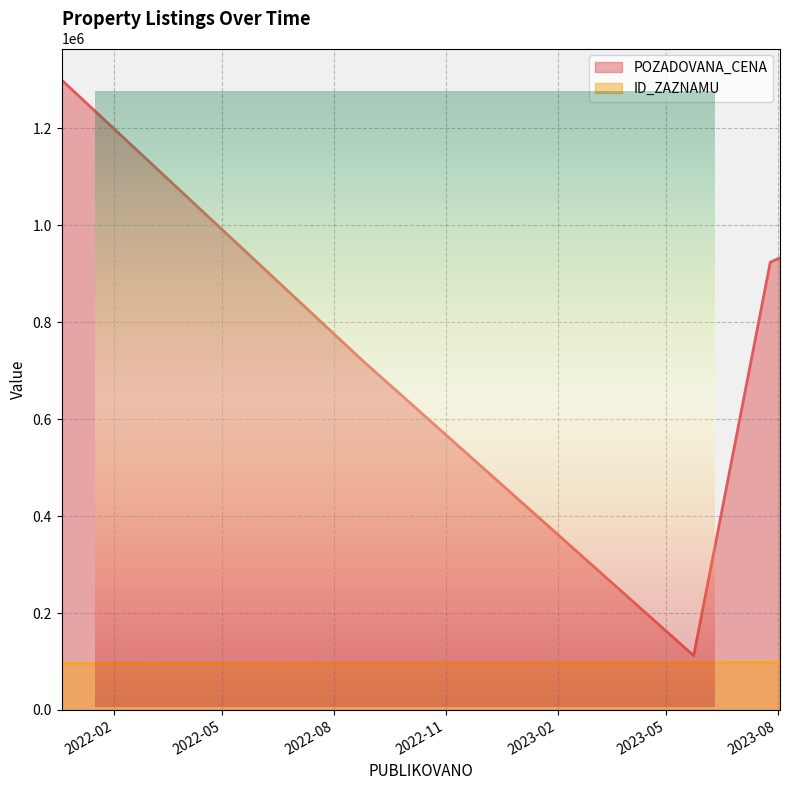

Rank the series at 2023-07-26 from lowest to highest value.

ID_ZAZNAMU, POZADOVANA_CENA